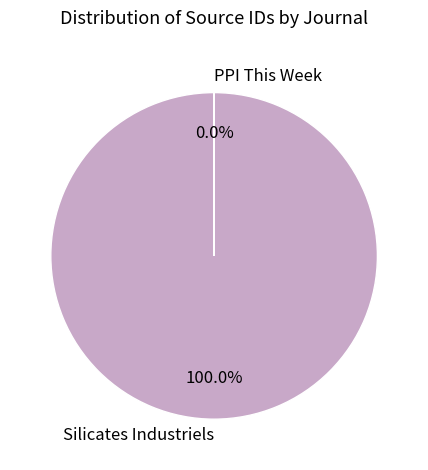

Rank the categories by value from lowest to highest.

PPI This Week, Silicates Industriels